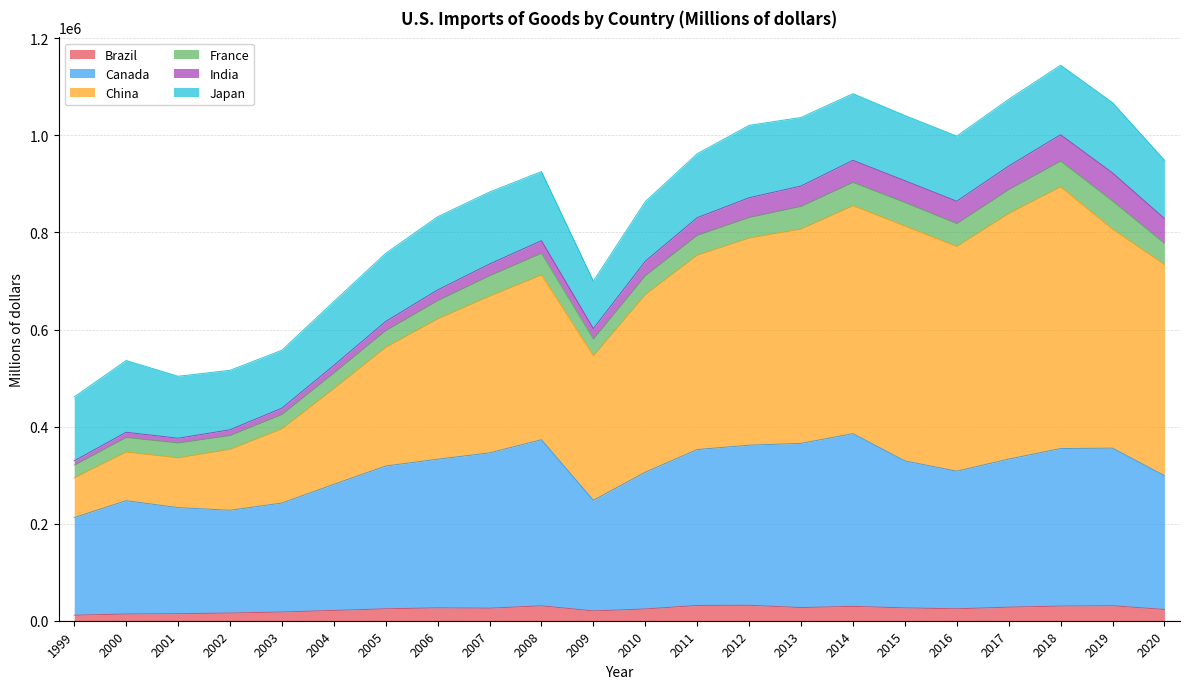

True or false: Brazil and Canada intersect in this chart.

False